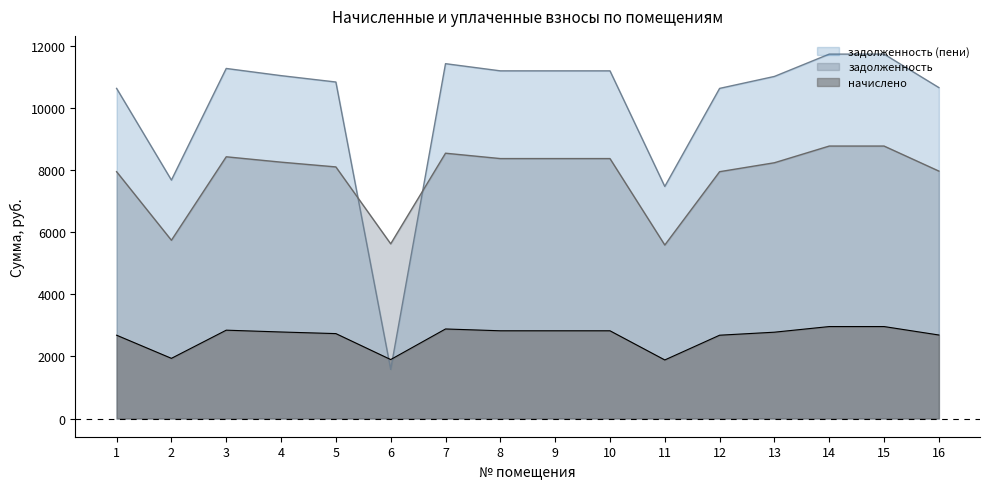

What is the difference between the maximum and minimum values in the задолженность (пени) series?

10153.6